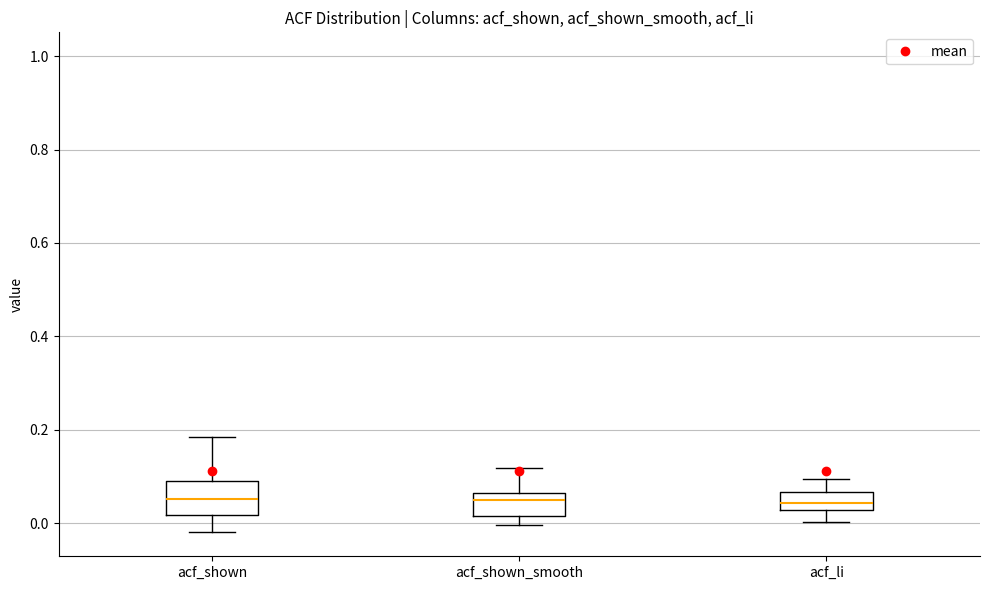

Reading left to right, transcribe this box plot: for each box, give where its median line is, the range the box spans, and where its two whiskers end, as read against the y-axis. The values are not printed on the chart, so give them approximately, as read against the axis.

acf_shown: median 0.06, box 0.02 to 0.10, whiskers -0.02 to 0.18
acf_shown_smooth: median 0.04, box 0.02 to 0.06, whiskers 0.00 to 0.12
acf_li: median 0.04, box 0.02 to 0.06, whiskers 0.00 to 0.10